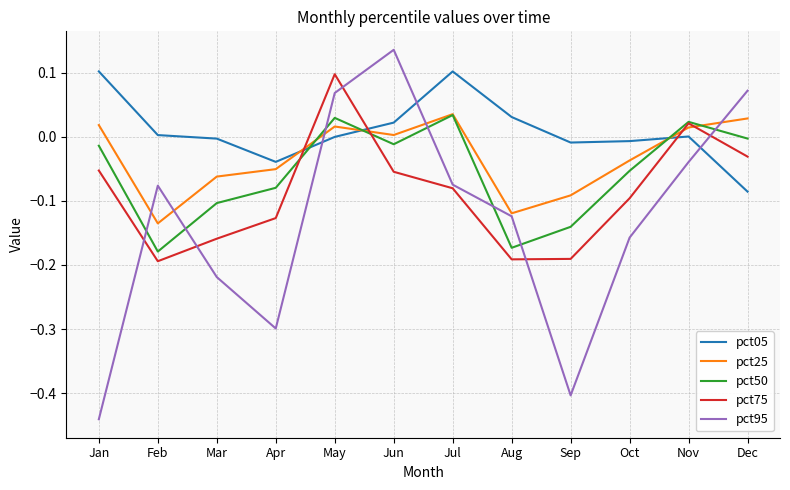

True or false: pct50 and pct25 cross at least once.

True